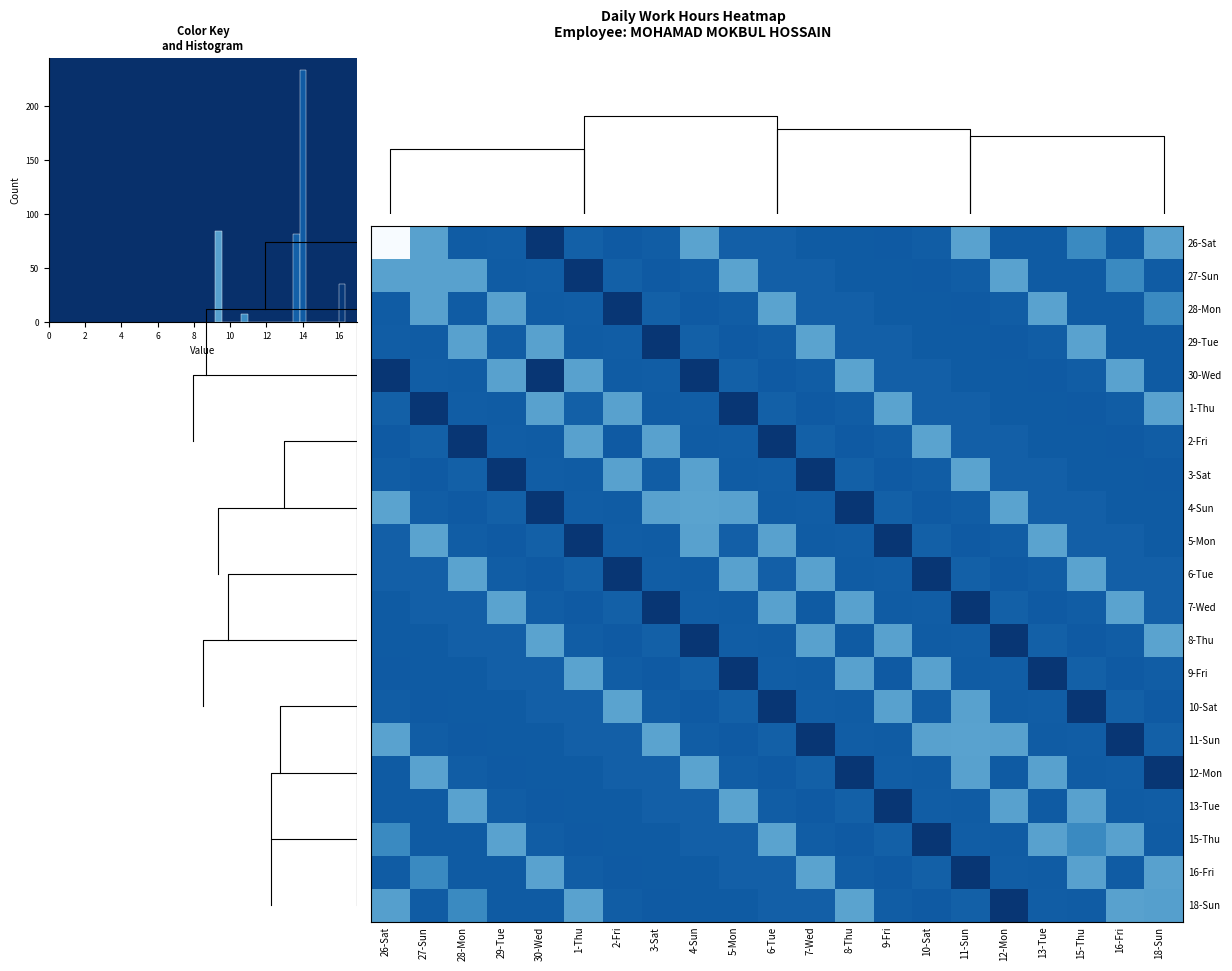

True or false: 8-Thu has a value of 18.7 at 8-Thu.

False